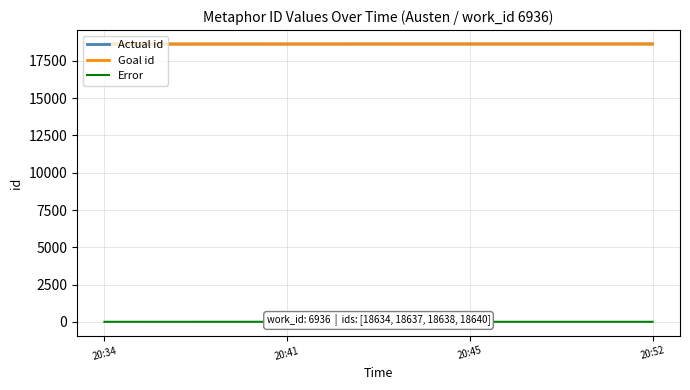

Where is Error nearest to the value 0?

20:34